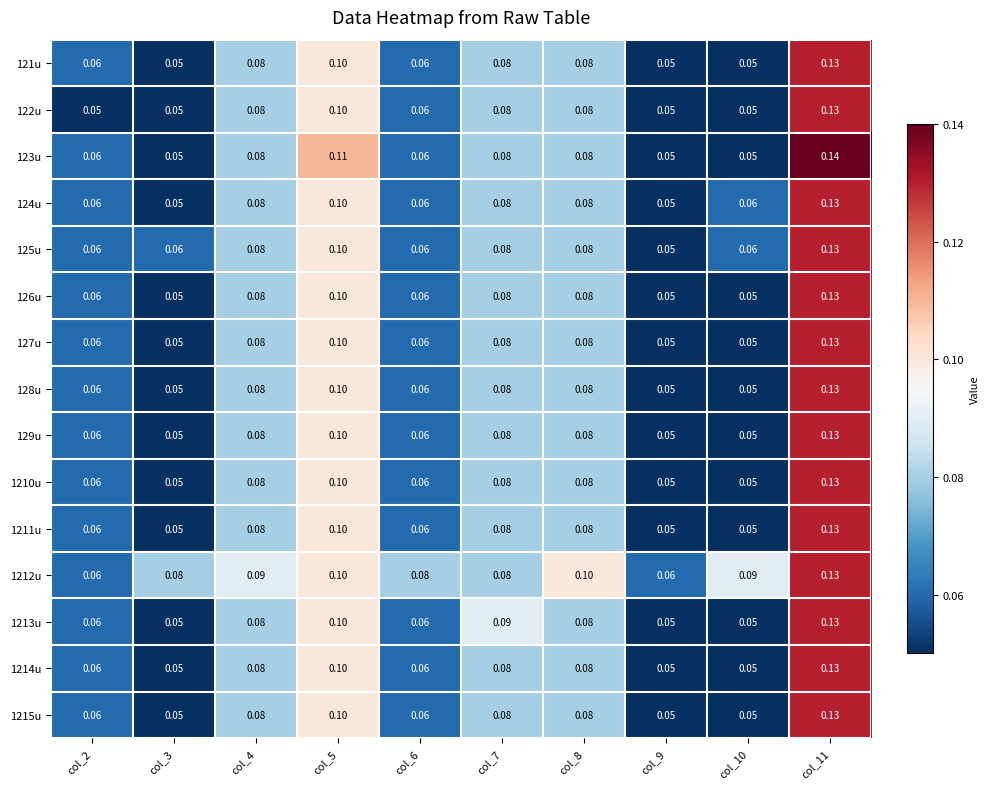

Is the value of 121u at col_9 greater than the value of 1212u at col_3?

No